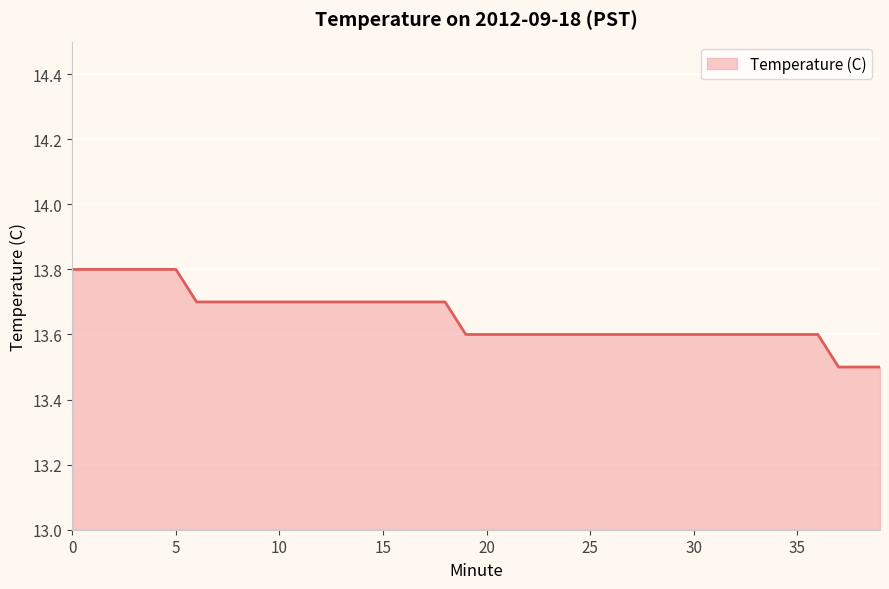

What is the smallest value displayed?

13.5